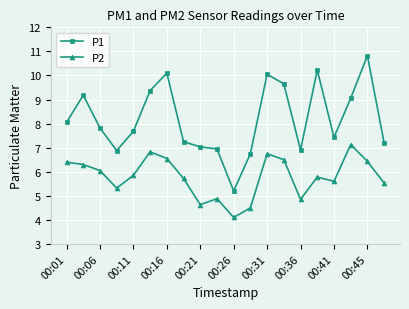

Rank the series by their average value, from lowest to highest.

P2, P1